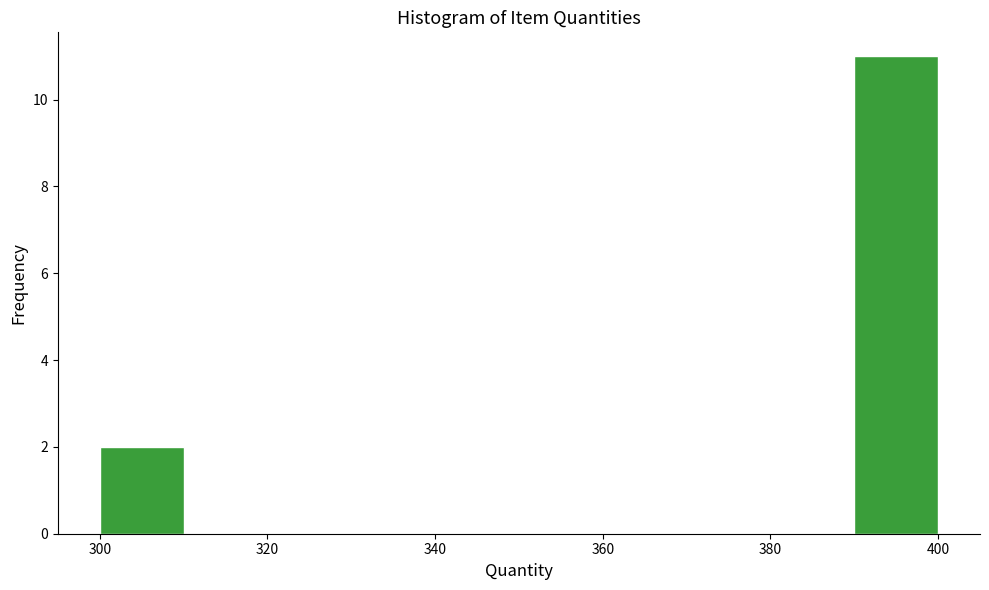

How tall is the bar that spans 300 to 310 on the x-axis? The values are not printed on the chart, so give them approximately, as read against the axis.

2